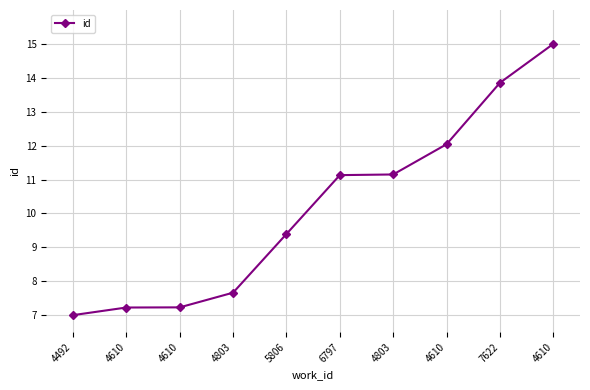

Is this an area chart (filled region under the line)?

No